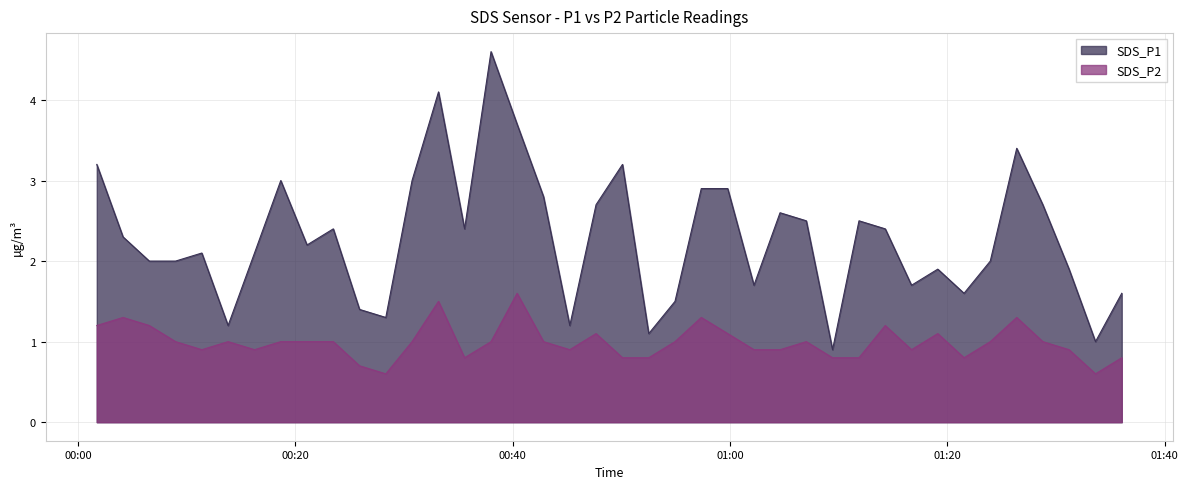

Between 2024/04/01 01:14:17 and 2024/04/01 01:31:12, which series saw the biggest shift?

SDS_P1